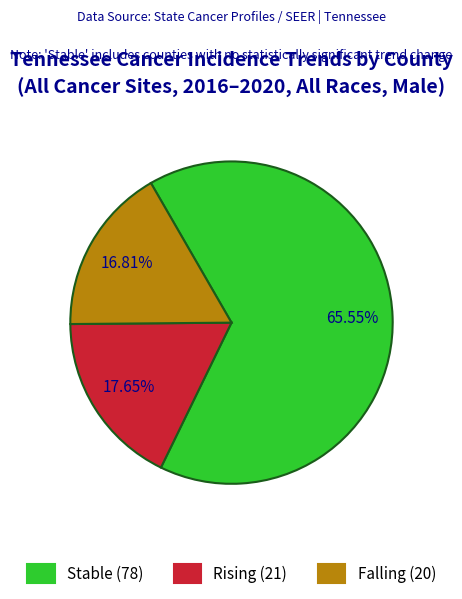

How many segments does this pie chart have?

3